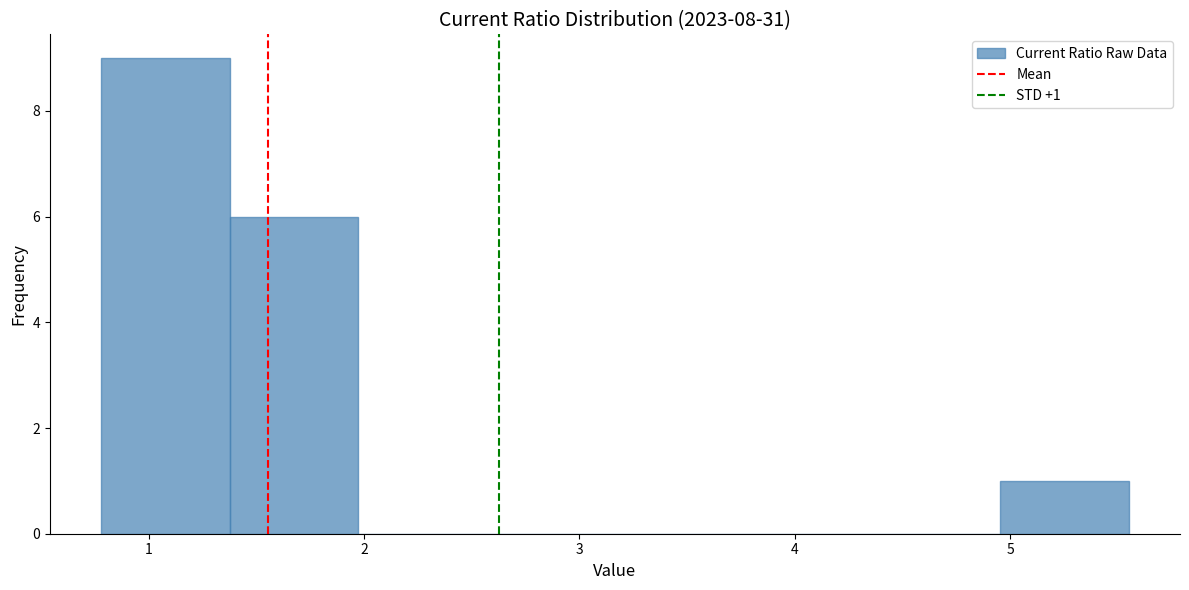

Over which range of the x-axis is the bar tallest?

0.8 to 1.4